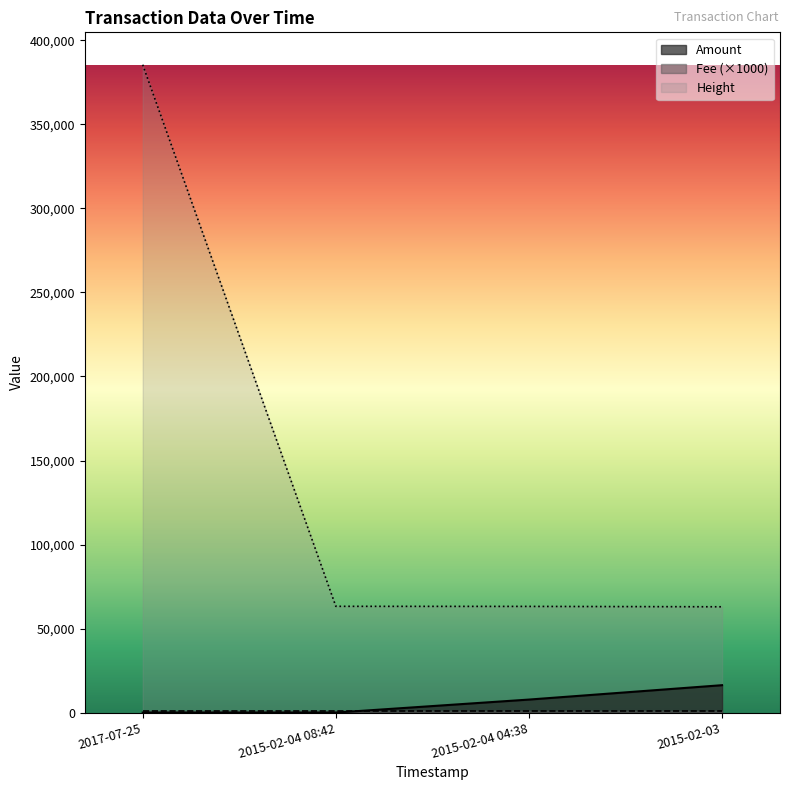

True or false: Amount and Height intersect in this chart.

False